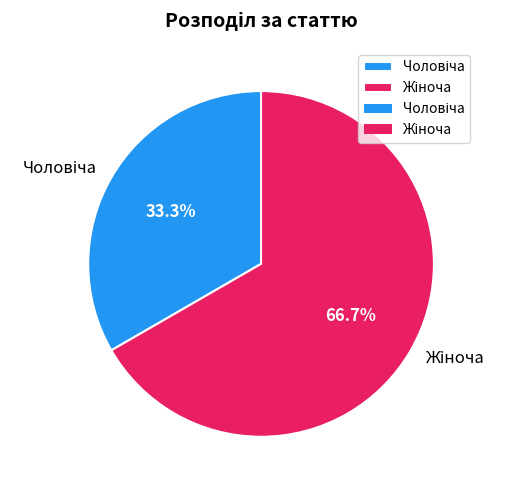

How many slices are in this pie chart?

2